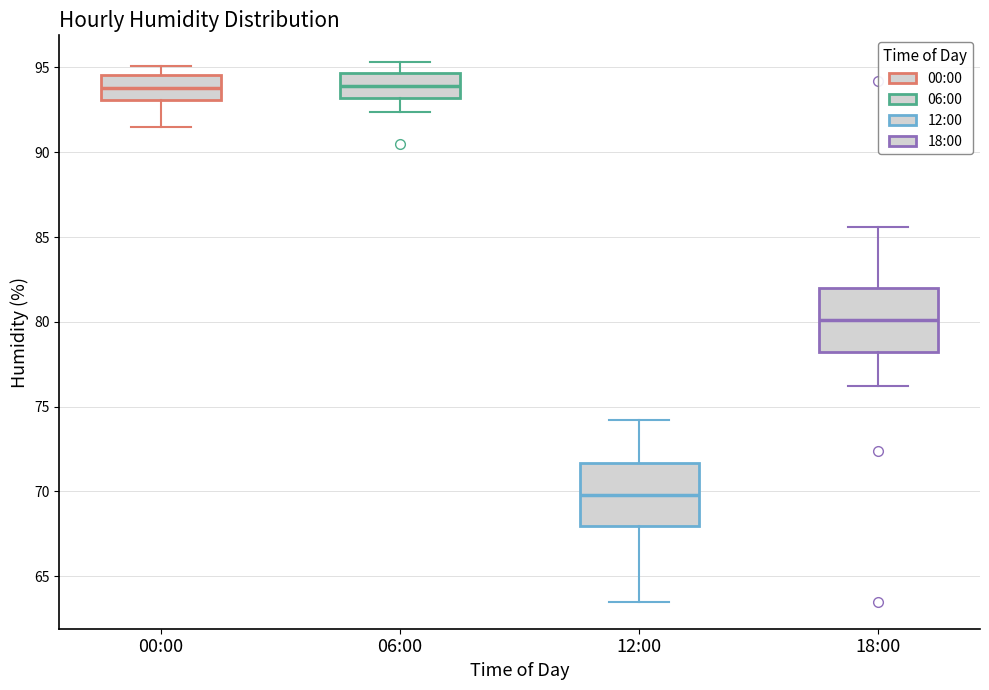

Reading left to right, read every box against the y-axis: the position of its median line, the range the box covers, and the ends of its whiskers. The values are not printed on the chart, so give them approximately, as read against the axis.

00:00: median 94.0, box 93.0 to 94.5, whiskers 91.5 to 95.0
06:00: median 94.0, box 93.0 to 94.5, whiskers 92.5 to 95.5
12:00: median 70.0, box 68.0 to 71.5, whiskers 63.5 to 74.0
18:00: median 80.0, box 78.0 to 82.0, whiskers 76.0 to 85.5